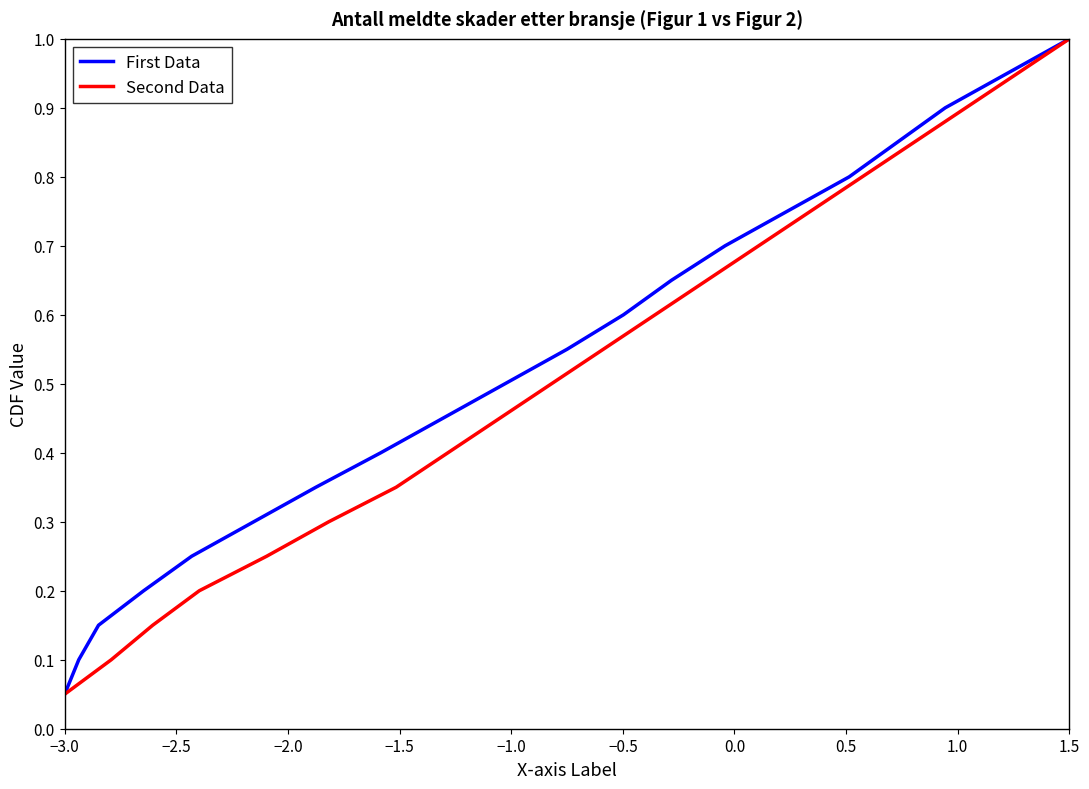

What is the maximum value for First Data?

1.0